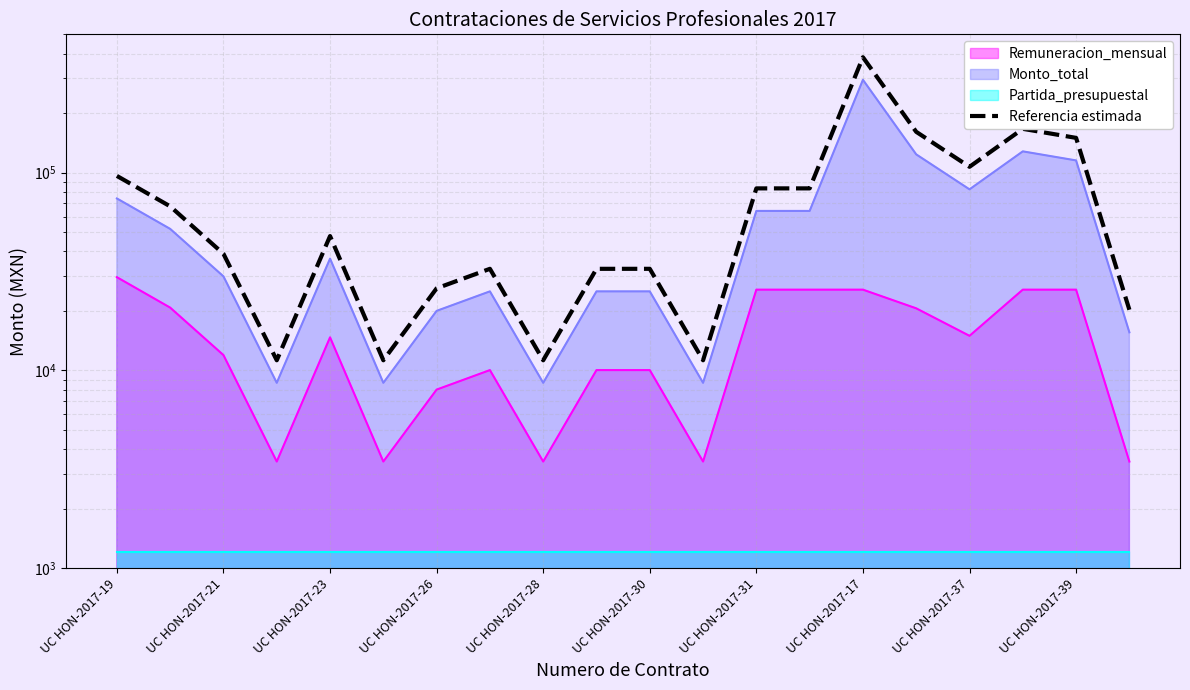

What is the difference between the values at UC HON-2017-37 and UC HON-2017-31?

23765.4